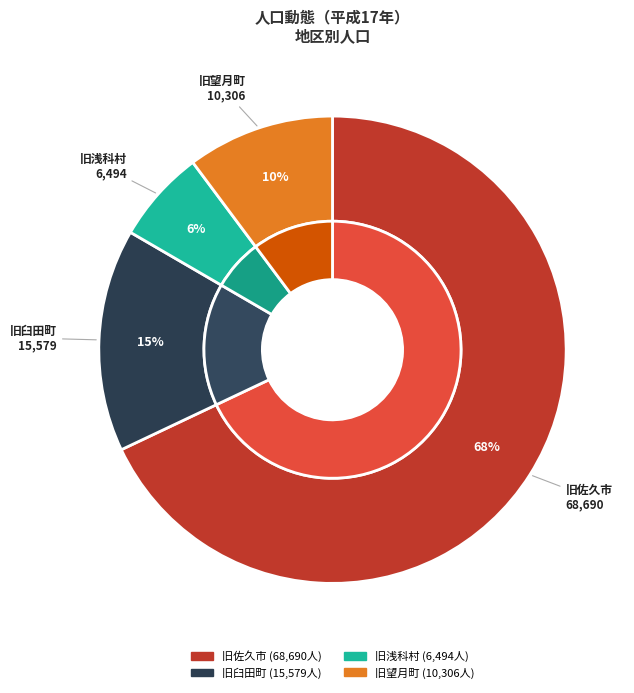

To the nearest percent, what is the difference between the largest and smallest slice percentages?

62%